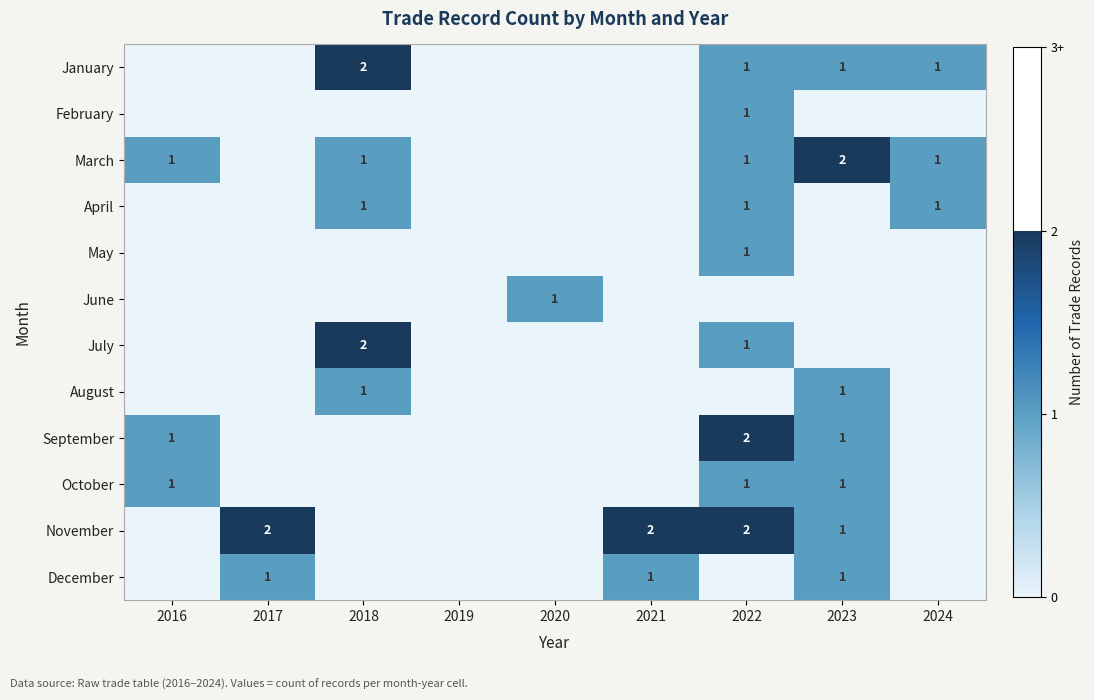

What is the maximum value shown in the chart?

2